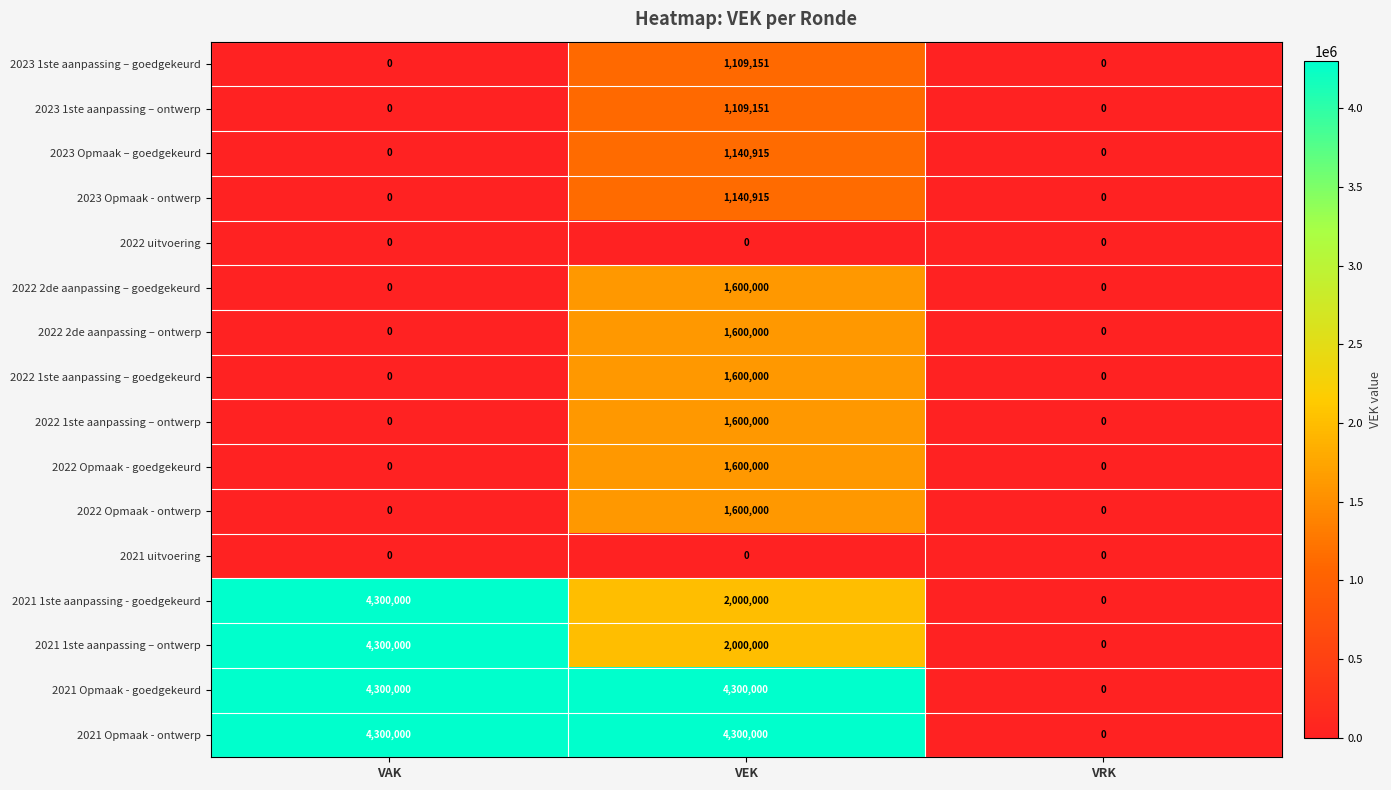

What is the greatest value displayed?

4300000